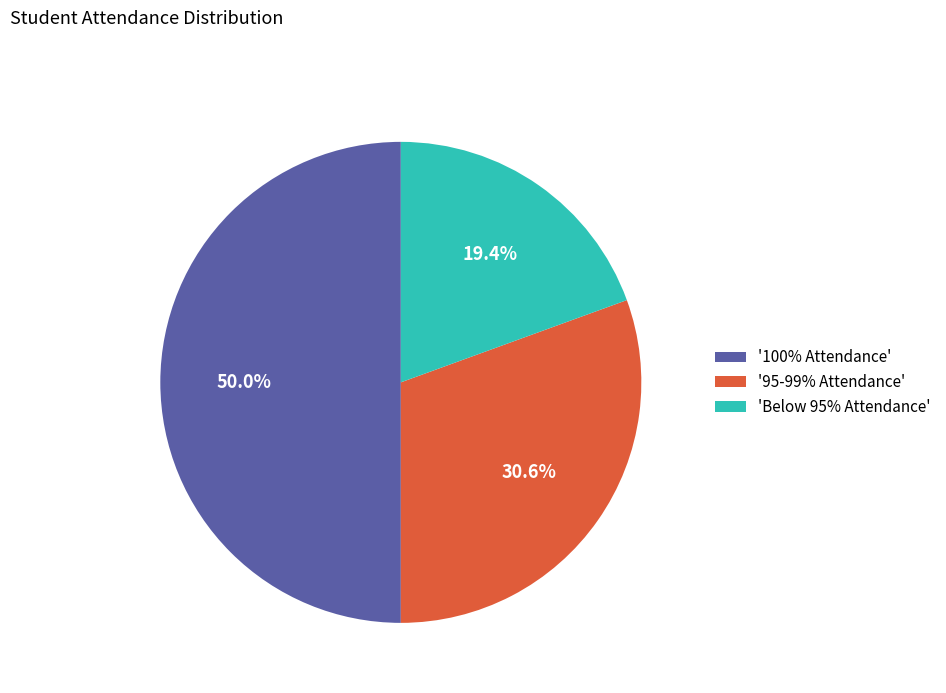

Which slice is the largest?

'100% Attendance'